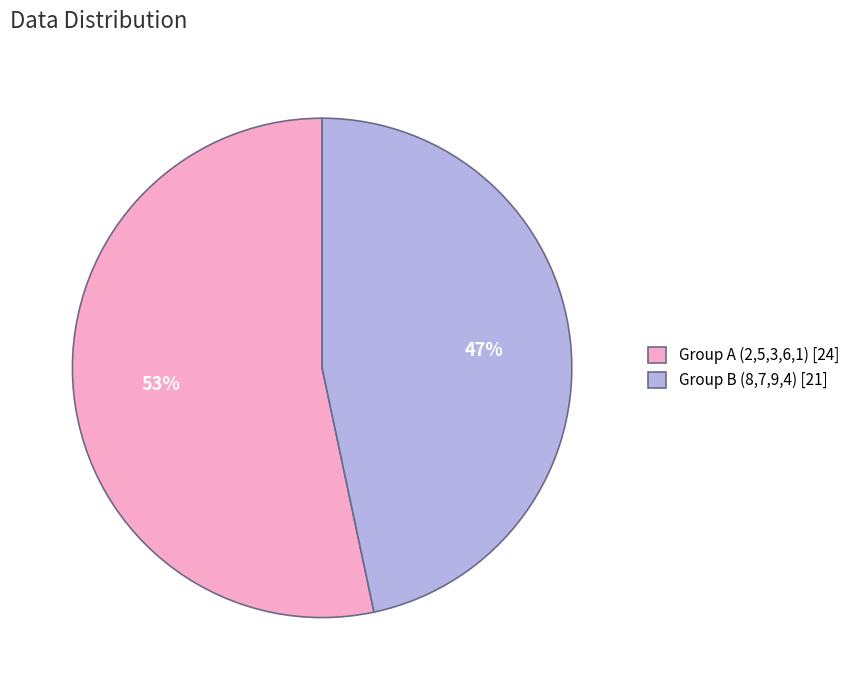

Is the sum of Group A (2,5,3,6,1) [24] and Group B (8,7,9,4) [21] greater than half?

Yes